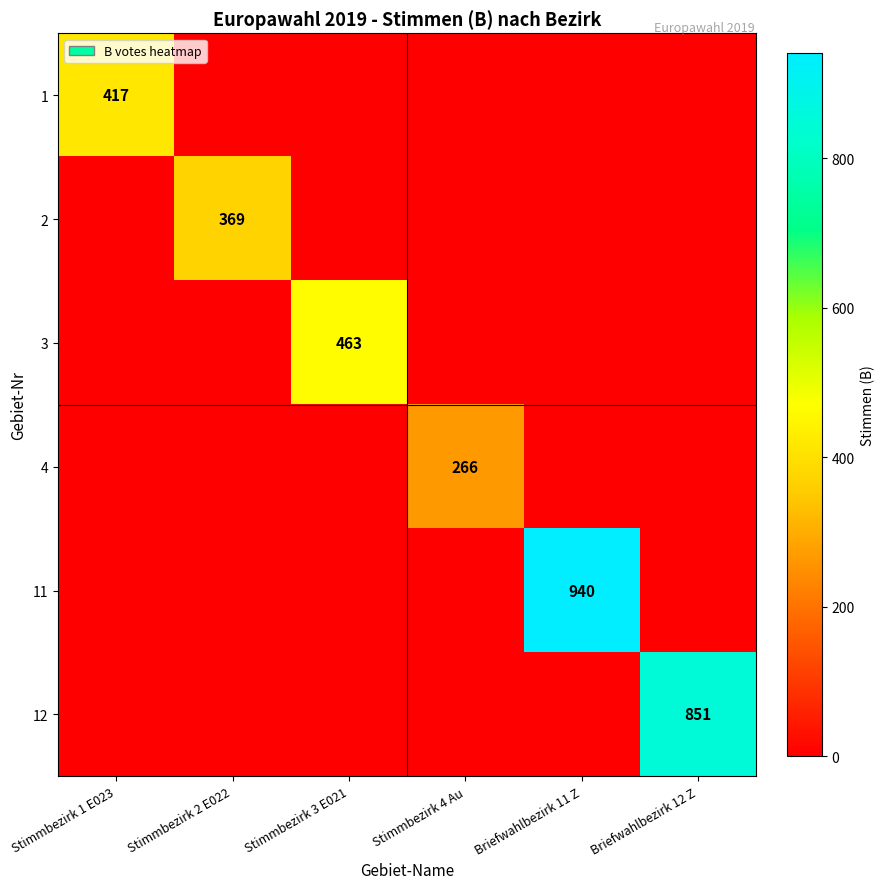

Rank the series at Briefwahlbezirk 12 Z from lowest to highest value.

1, 2, 3, 4, 11, 12